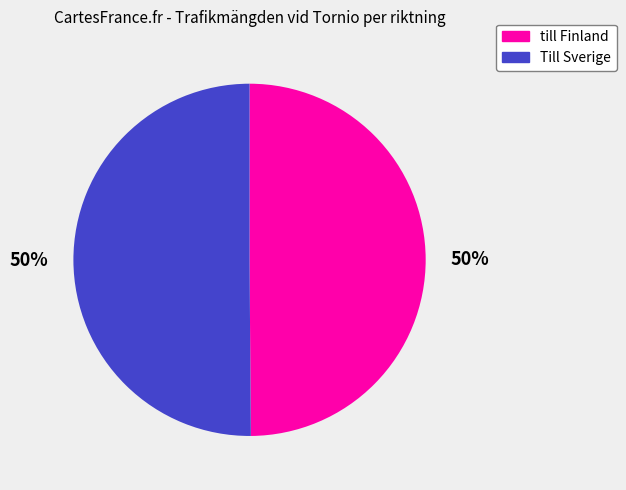

Count the number of slices in the pie.

2